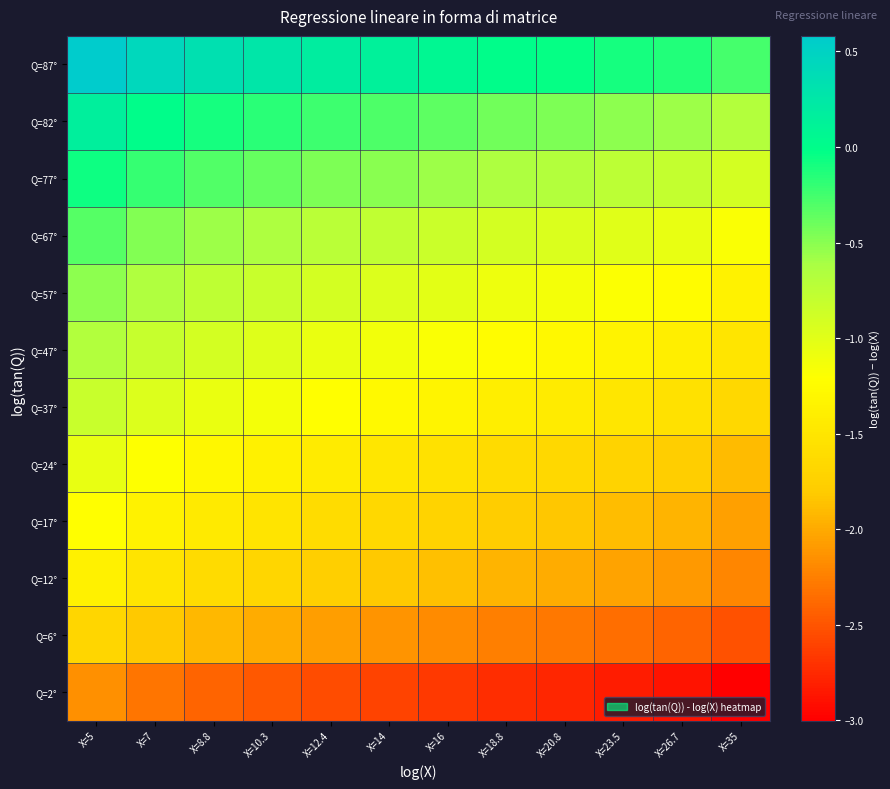

What is the total value across all series at X=23.5?

-17.2